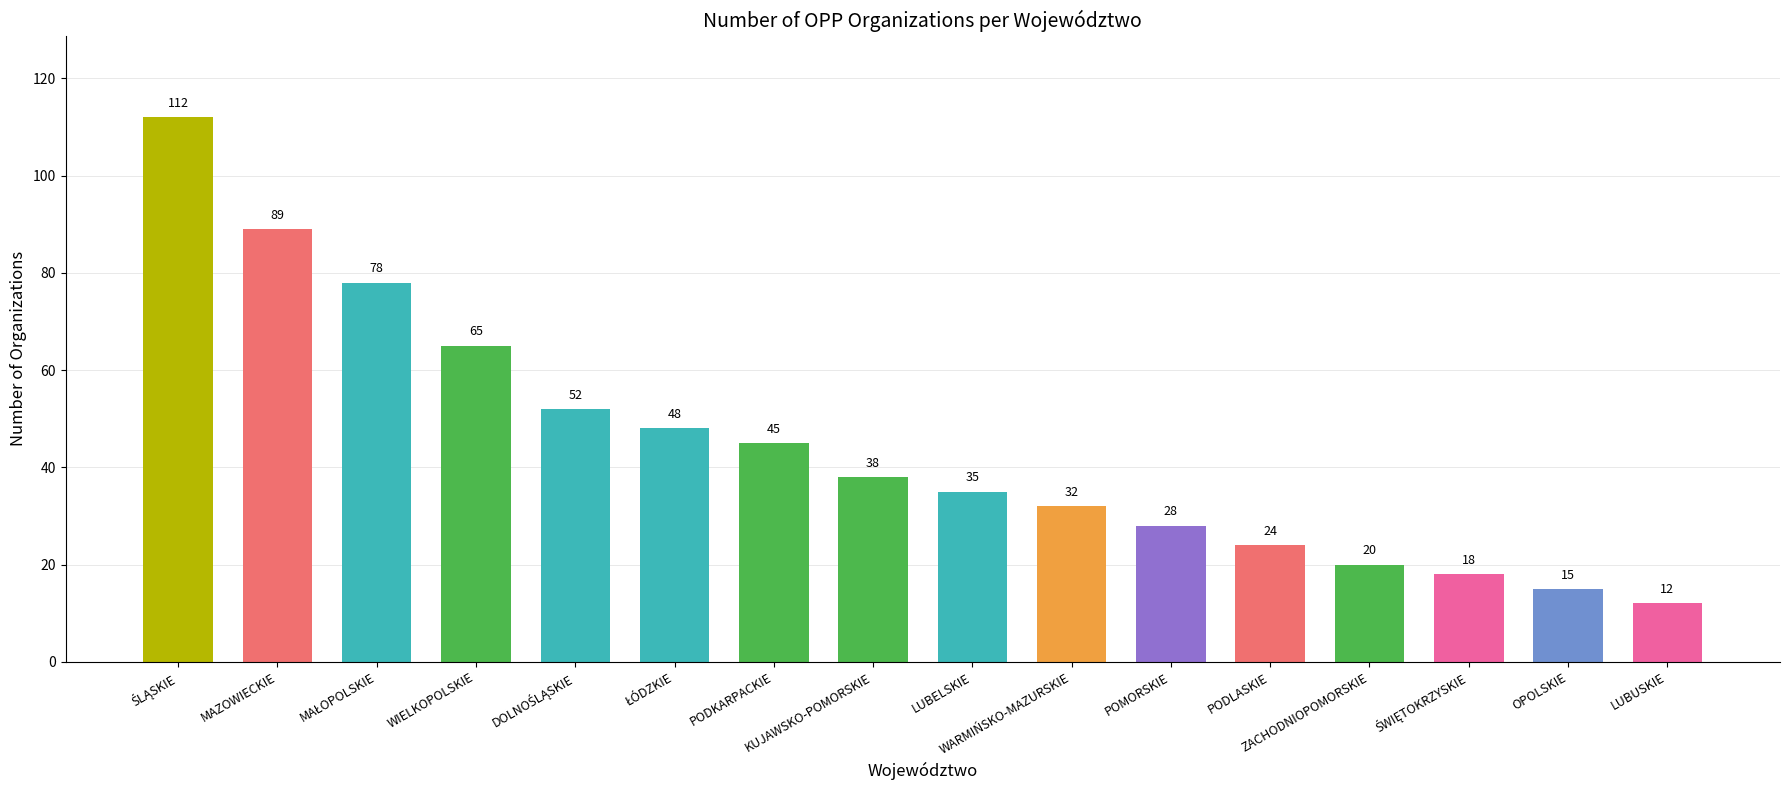

What is the smallest value displayed?

12